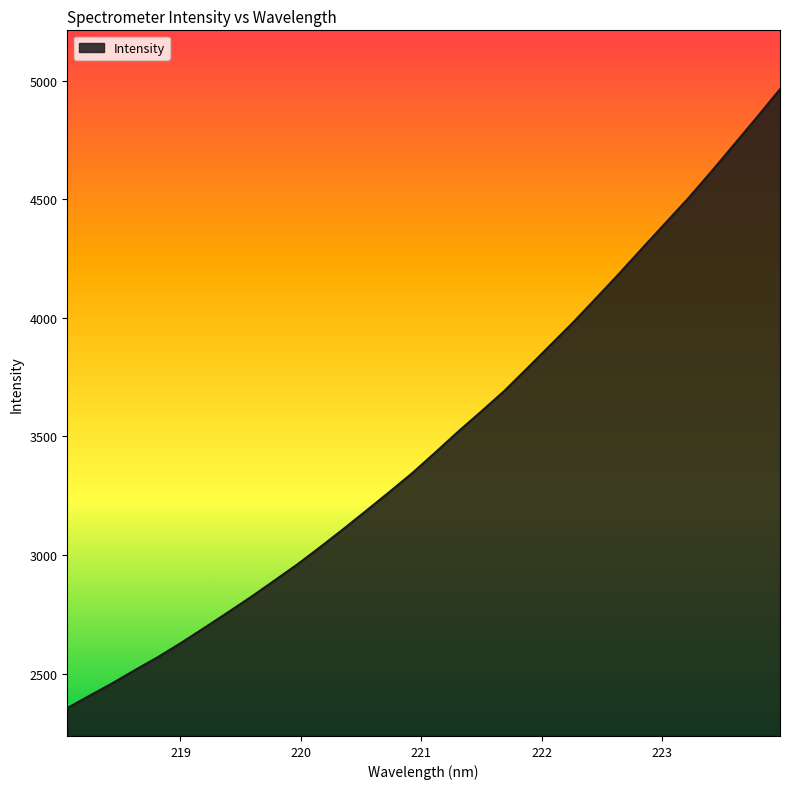

What is the average value?

3486.0